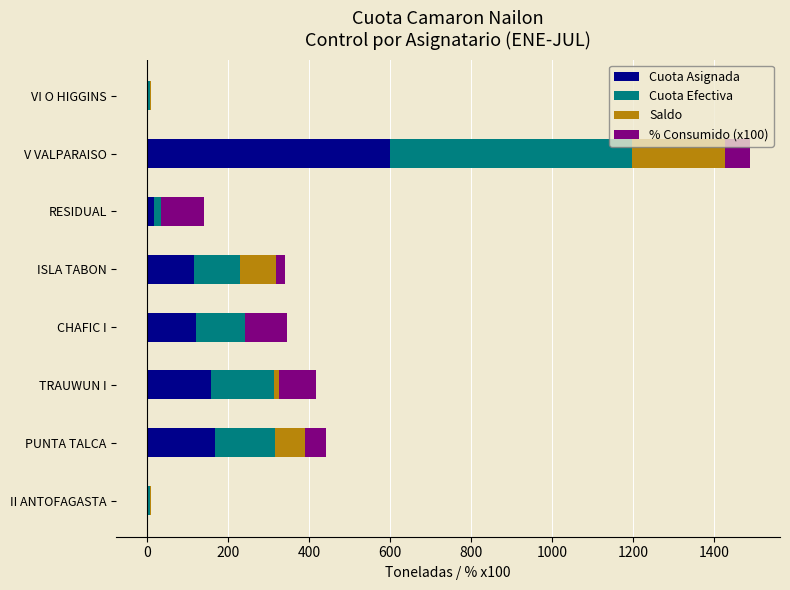

Which series has the largest total across all categories?

Cuota Asignada